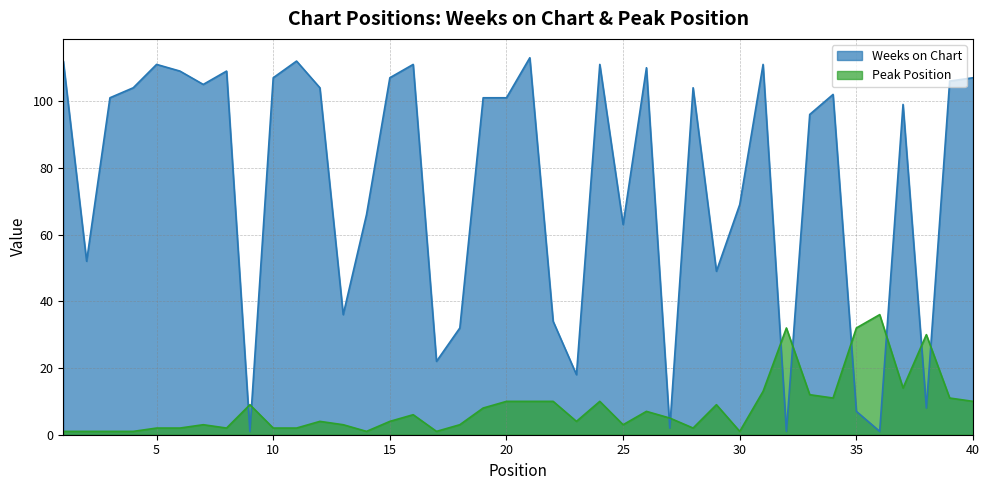

Does the chart display data point markers on the line(s)?

No